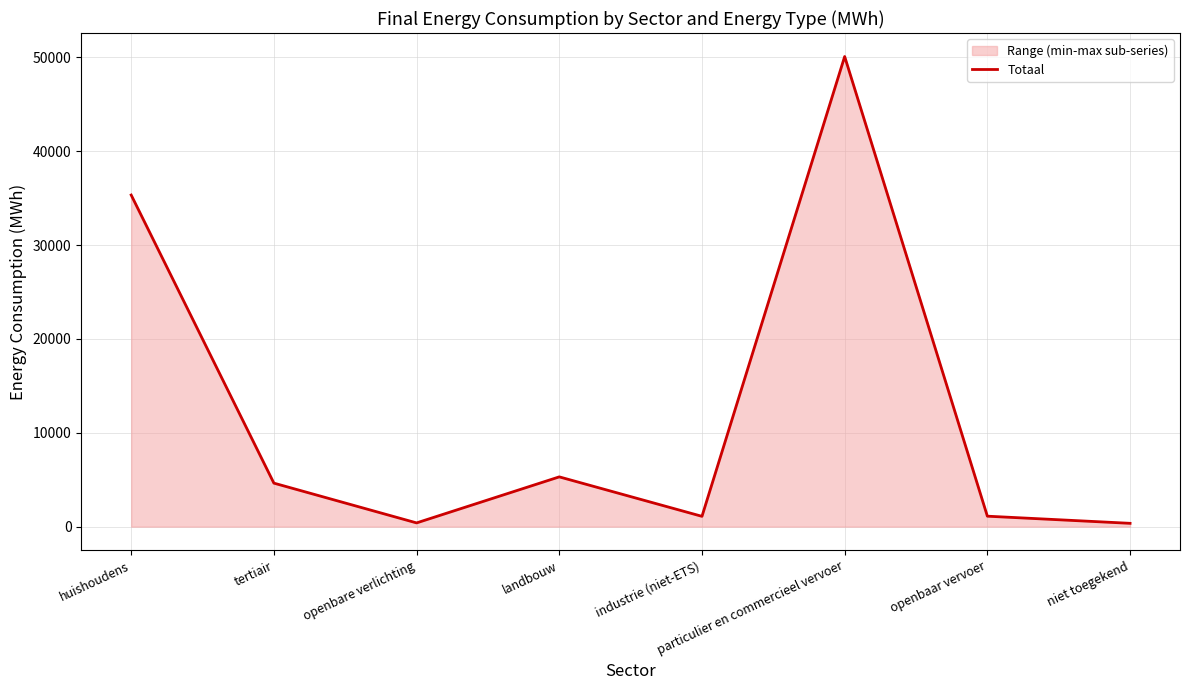

What is the change in value from landbouw to industrie (niet-ETS)?

-4206.1